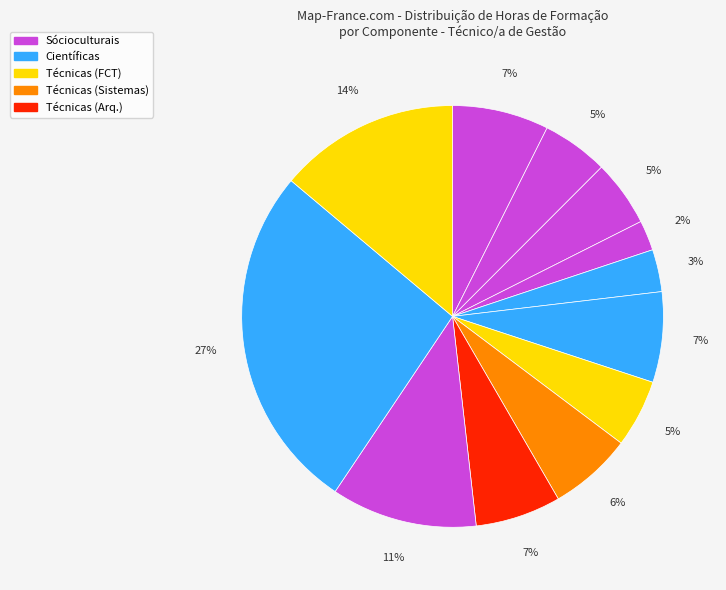

Count the number of slices in the pie.

12